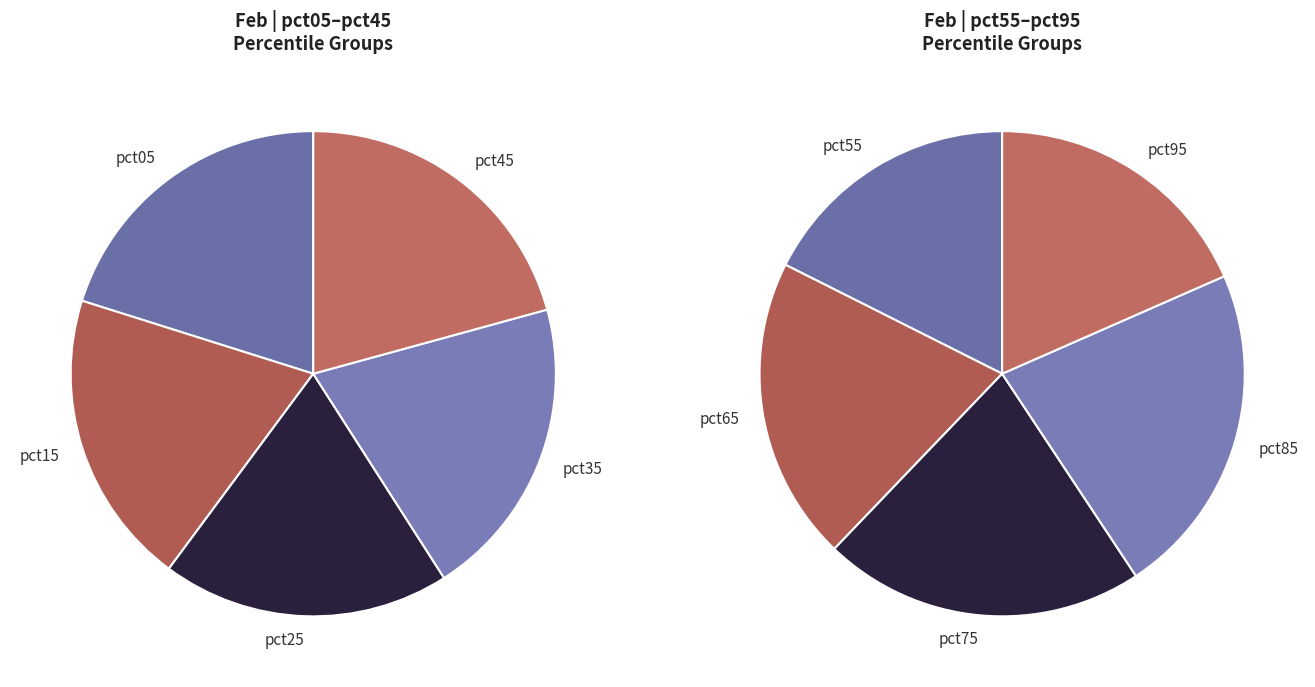

To the nearest percent, what is the difference between the largest and smallest slice percentages?

2%